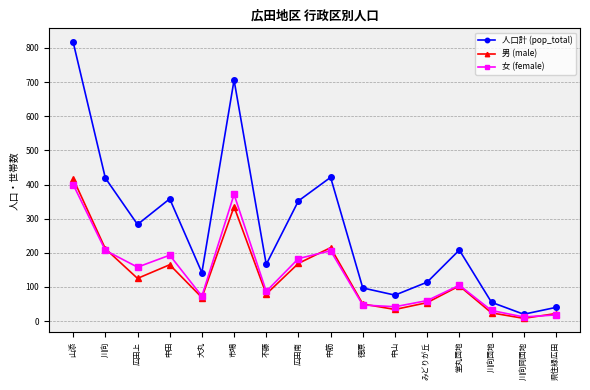

Is it true that 男 (male) equals 13 at 徳原?

False